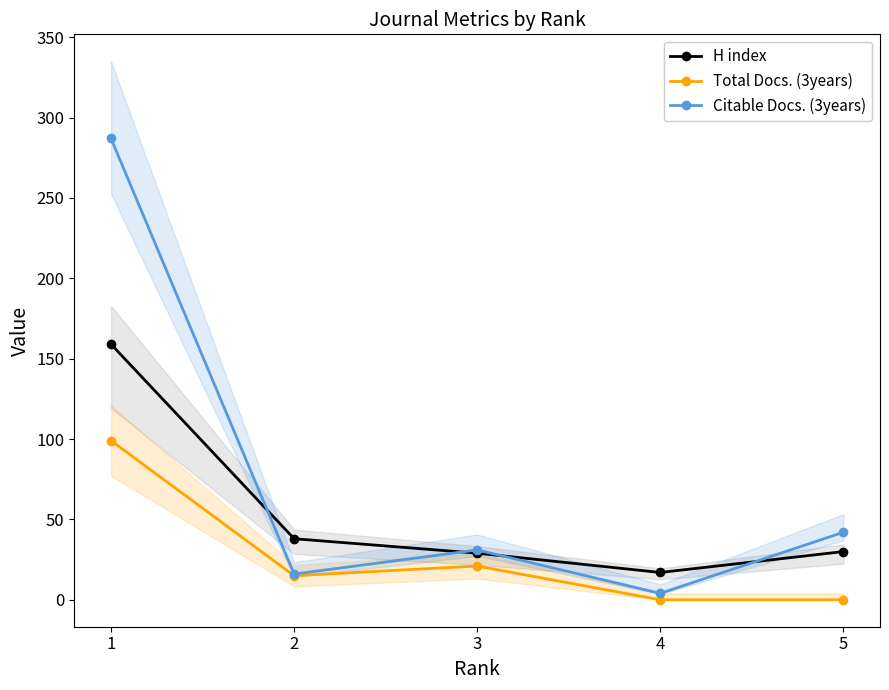

Which category has the highest value across all series?

1